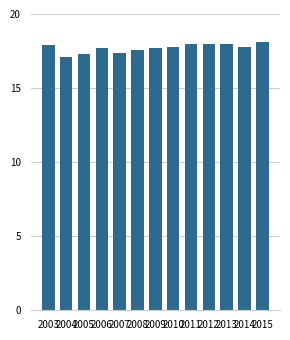

Which has a higher value, 2010 or 2007?

2010